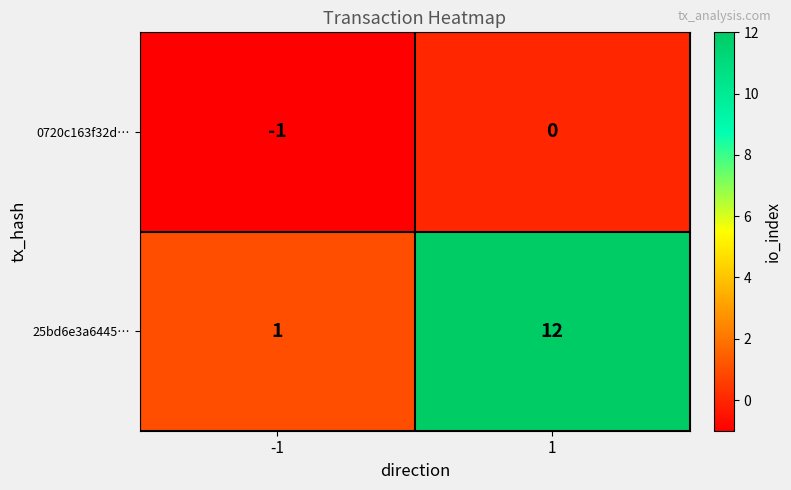

At which category is the sum across all series the highest?

1